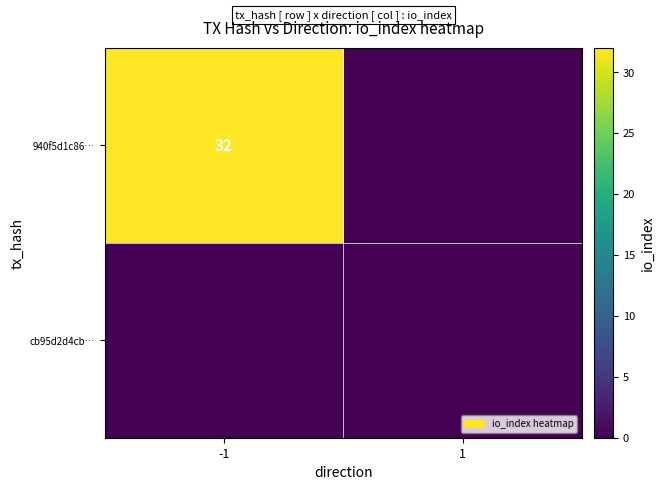

The value of 940f5d1c86… at -1 is 32. True or false?

True